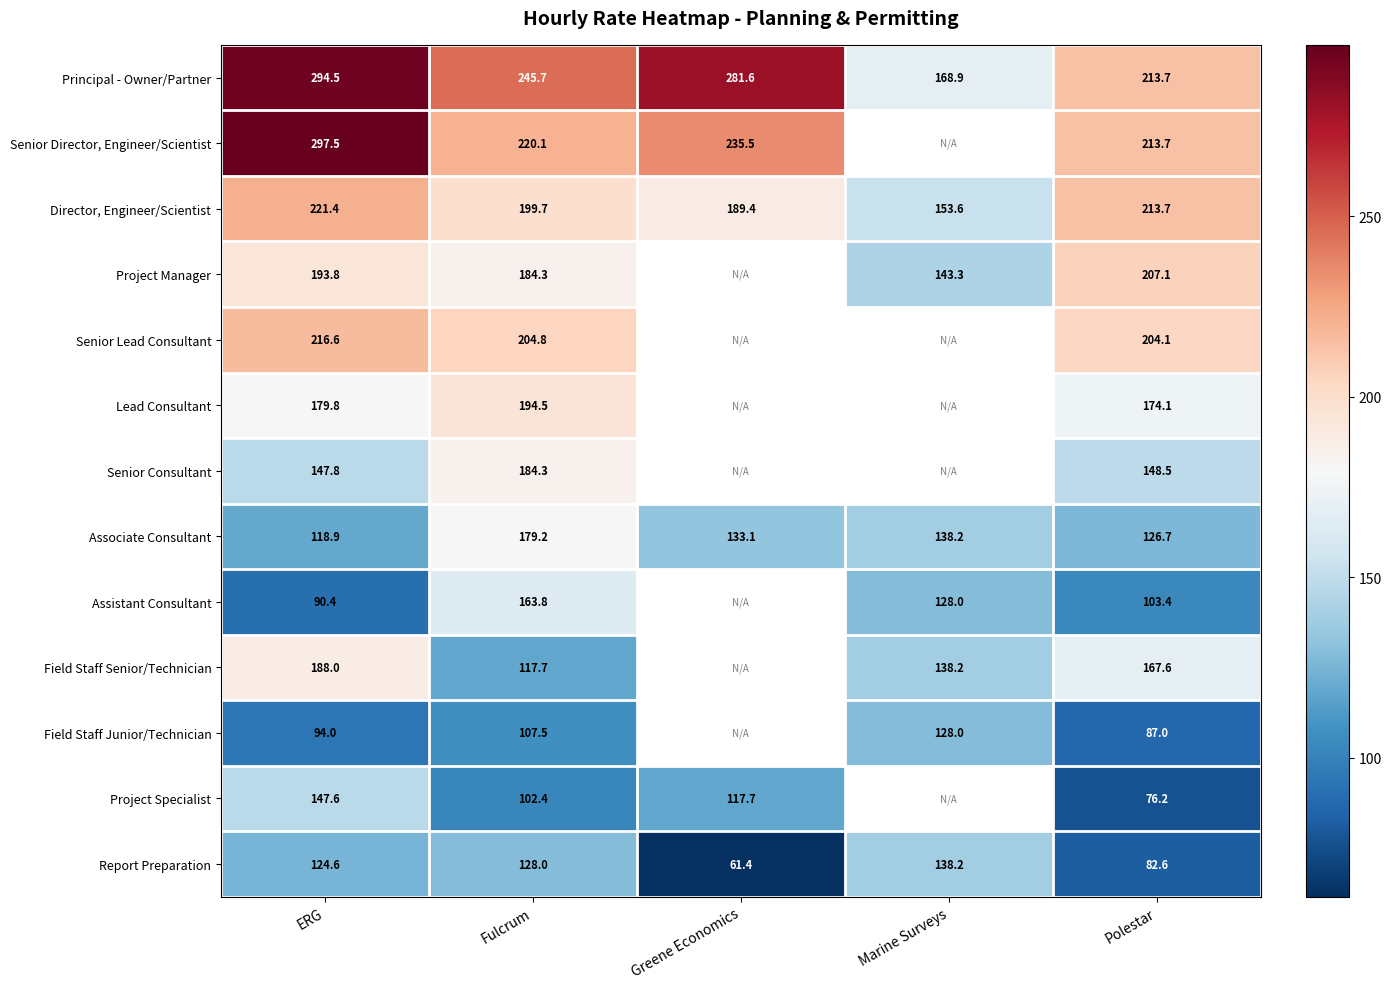

At which label does Principal - Owner/Partner first exceed 245?

ERG